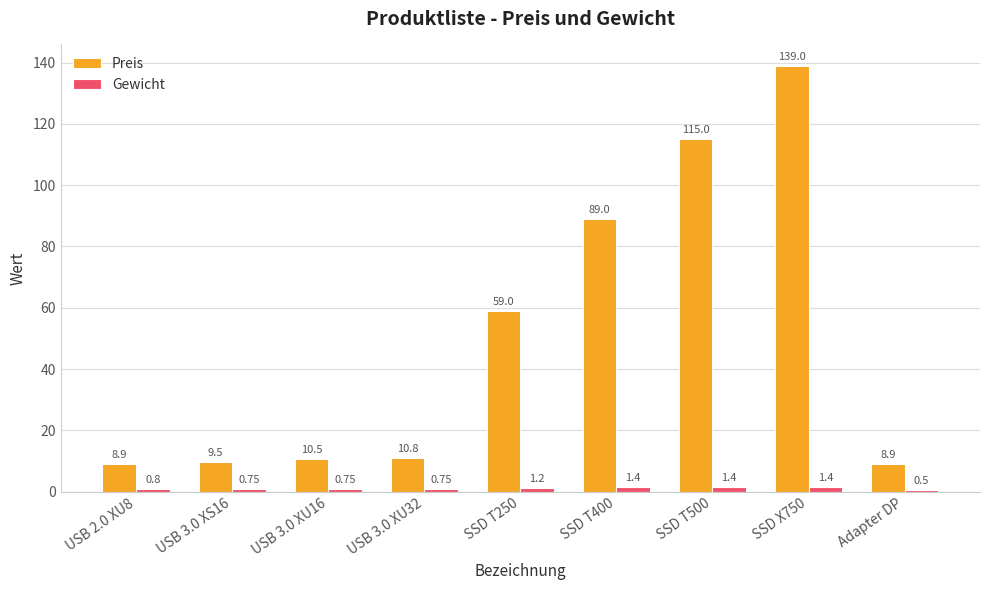

Read the Preis value at SSD X750.

139.0